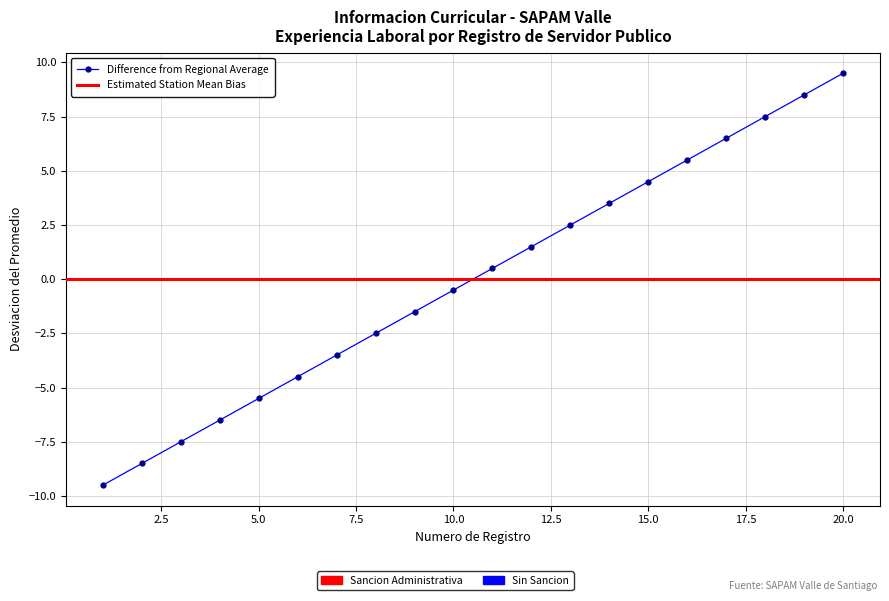

What is the change in value from 4 to 16?

+12.0